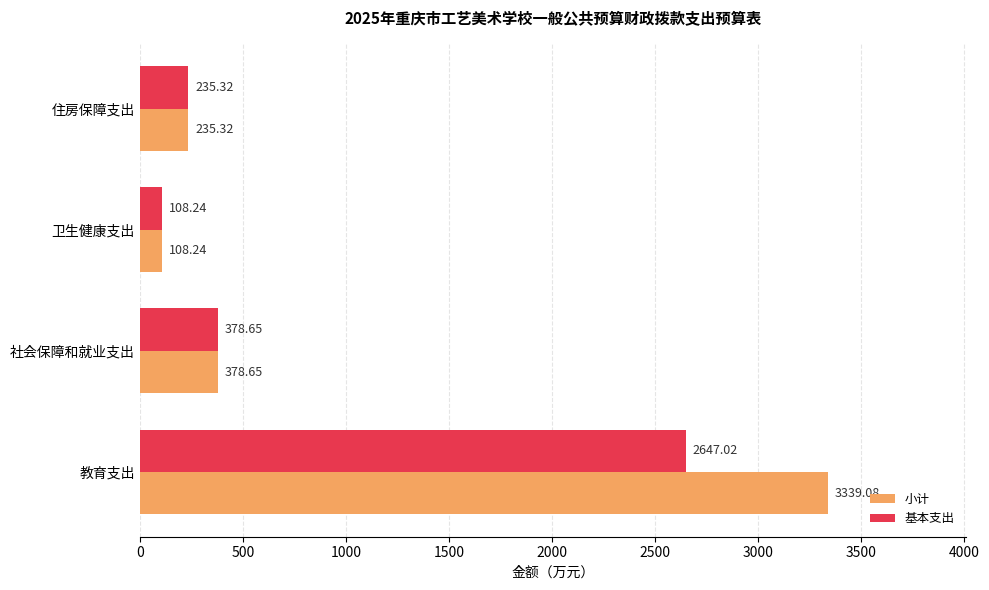

At how many categories does at least one series exceed 207?

3